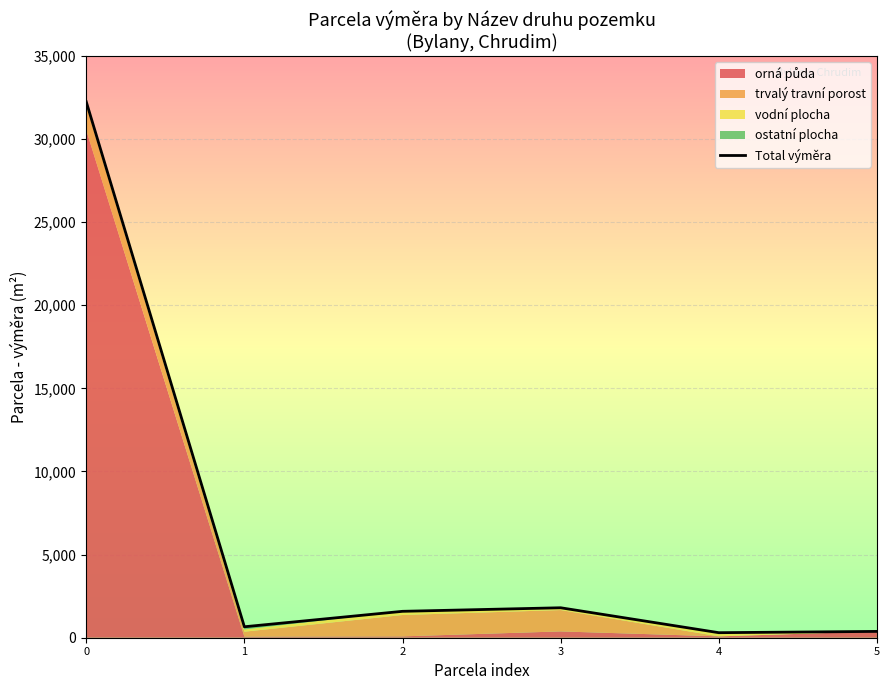

Reading right to left, extract all data points from this chart.

380	303	1802	1588	659	32246